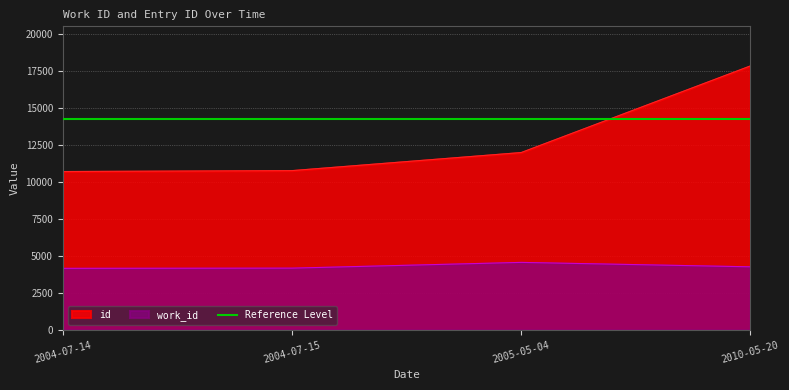

How many interior local peaks does the work_id series have?

1